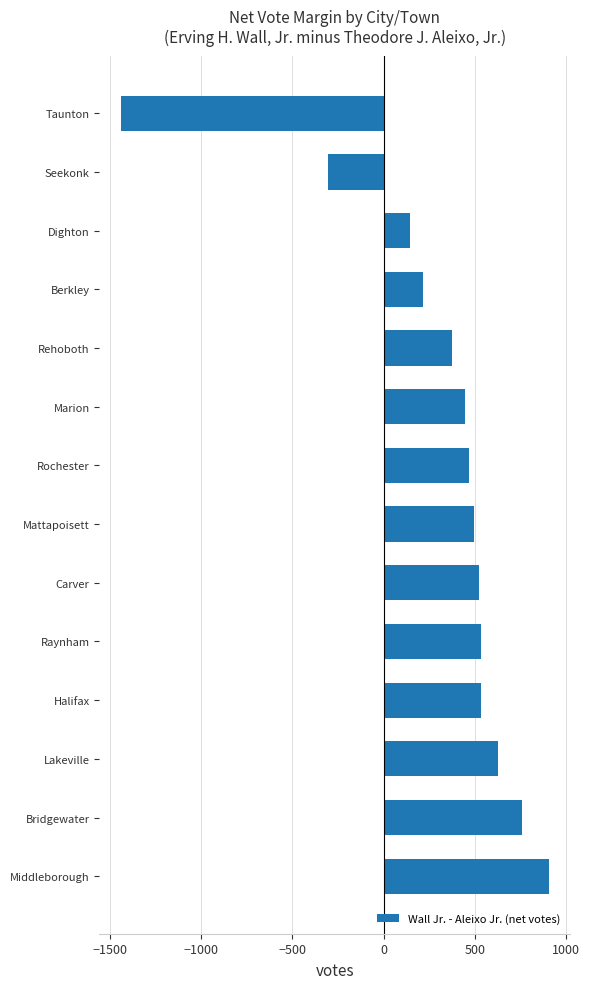

How many series are shown in this chart?

1